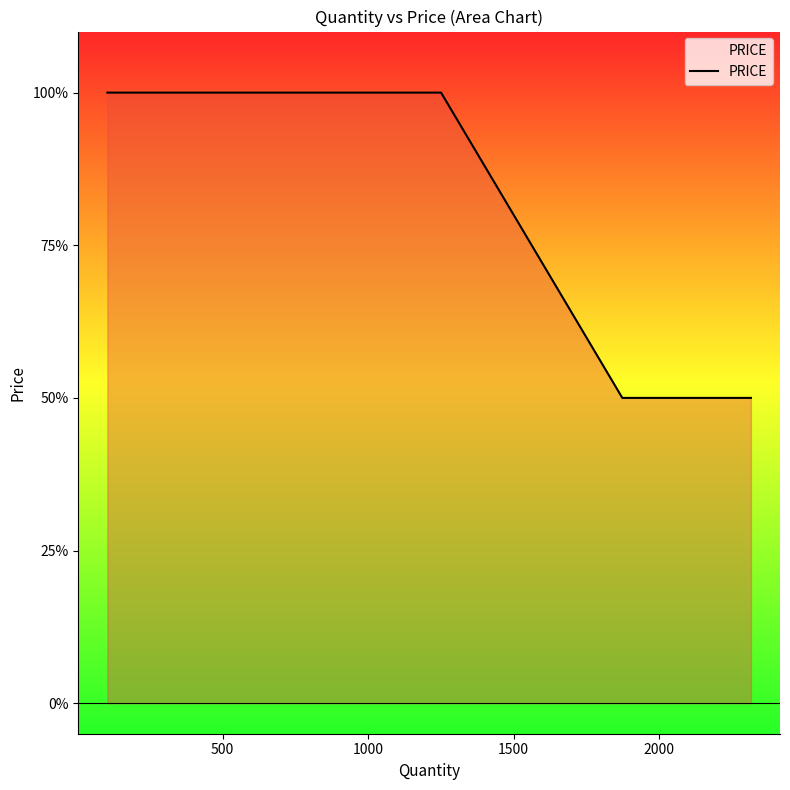

Is this an area chart (filled region under the line)?

Yes